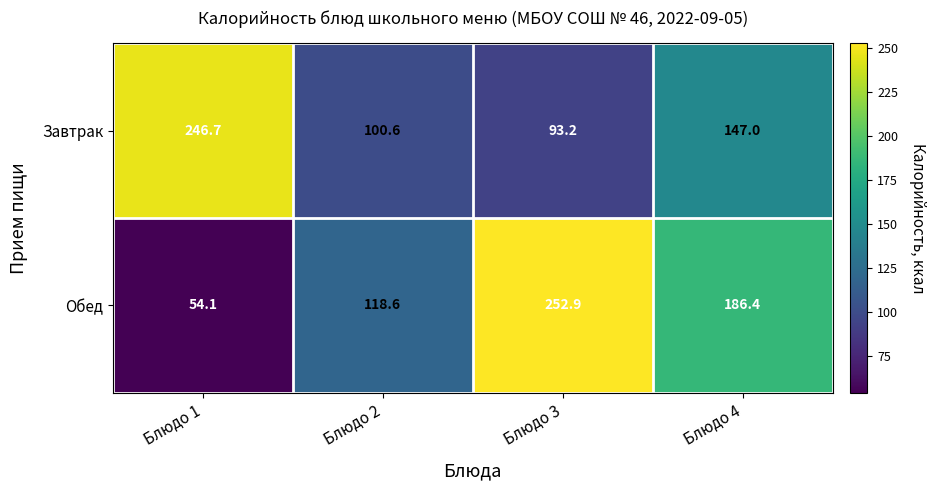

What is the average value of the Обед series?

153.0